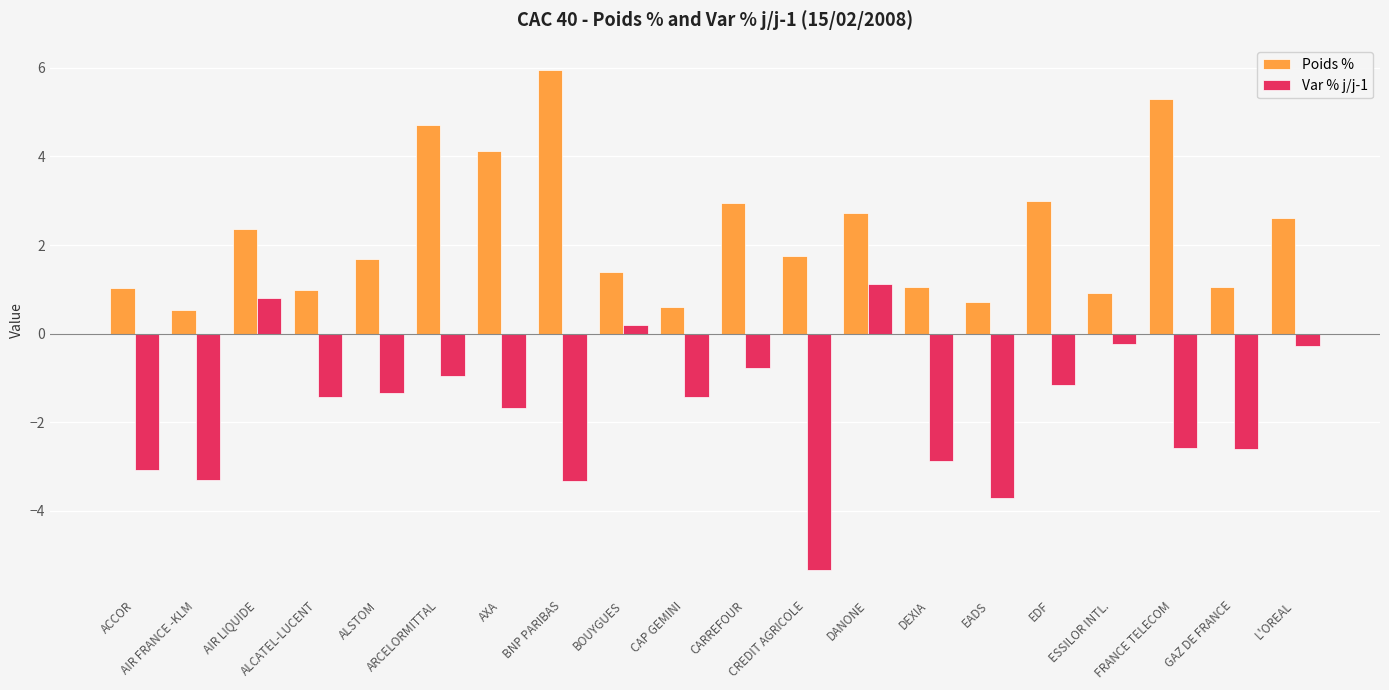

At which label does Var % j/j-1 first exceed -1?

AIR LIQUIDE